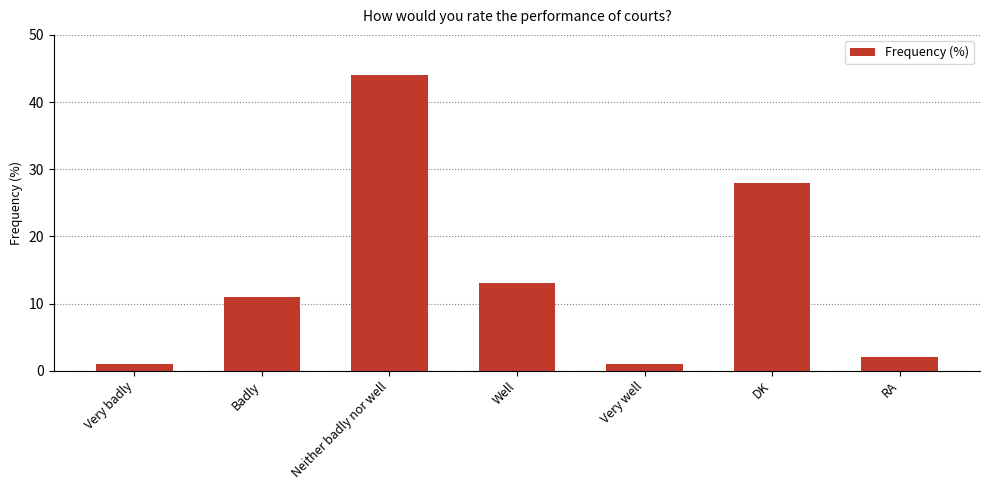

What is the change in value from Very badly to Badly?

+10